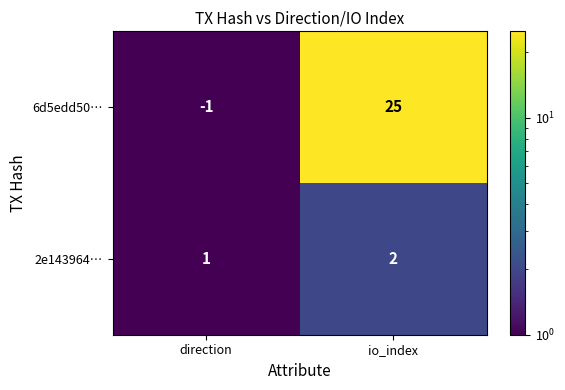

Which series has the largest total across all categories?

6d5edd50…